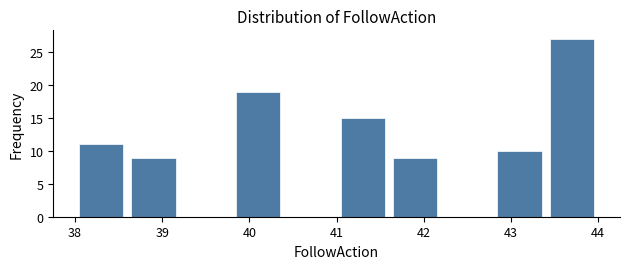

What is the height of the bar covering 41.6 to 42.2 on the x-axis? The values are not printed on the chart, so give them approximately, as read against the axis.

9